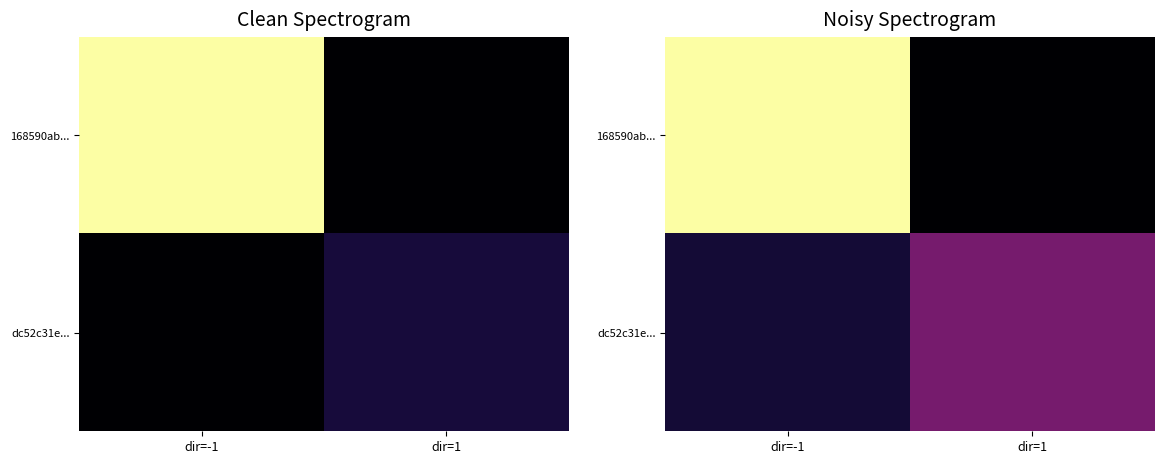

Where is dc52c31e... nearest to the value 0?

dir=-1